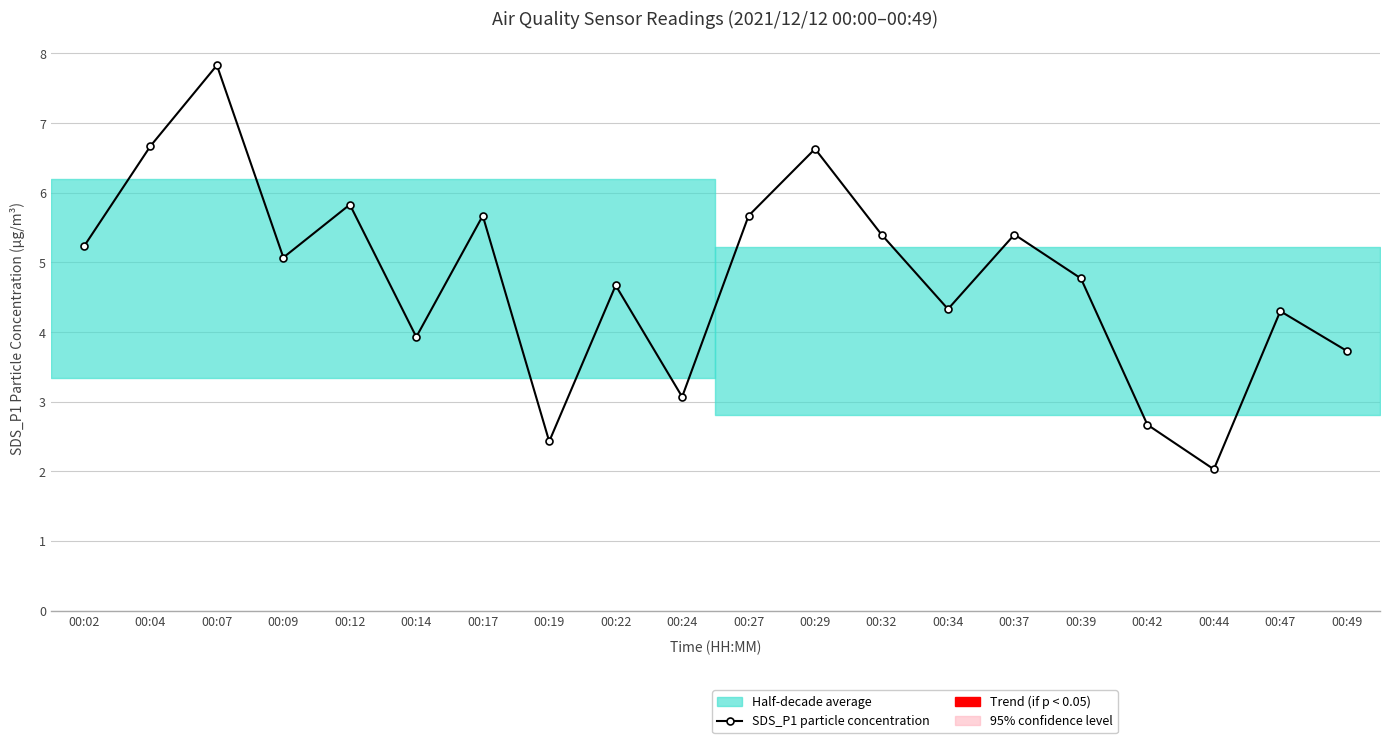

What is the sum of all values?

95.3